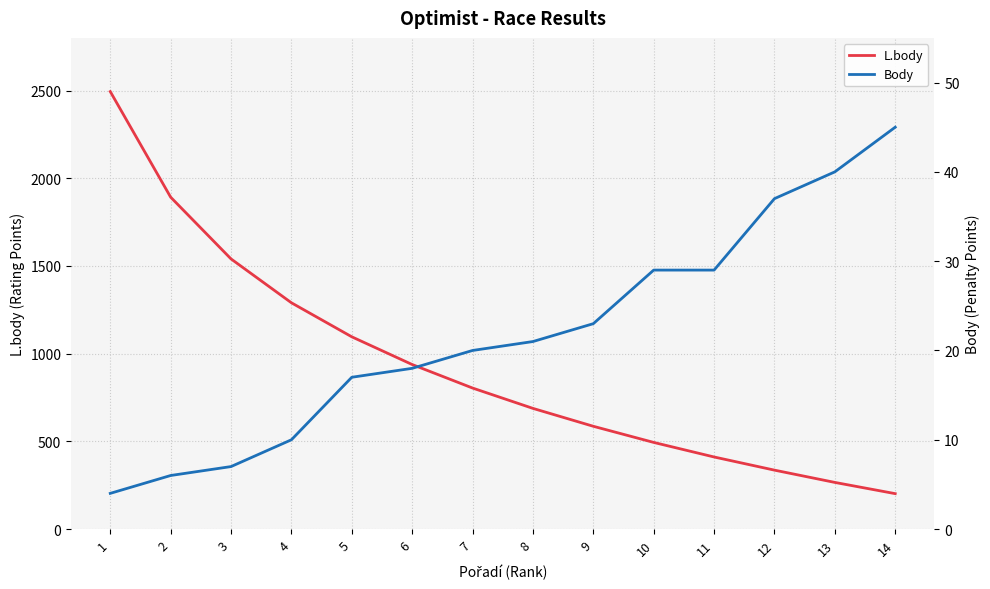

The value of L.body at 3 is 1540. True or false?

True